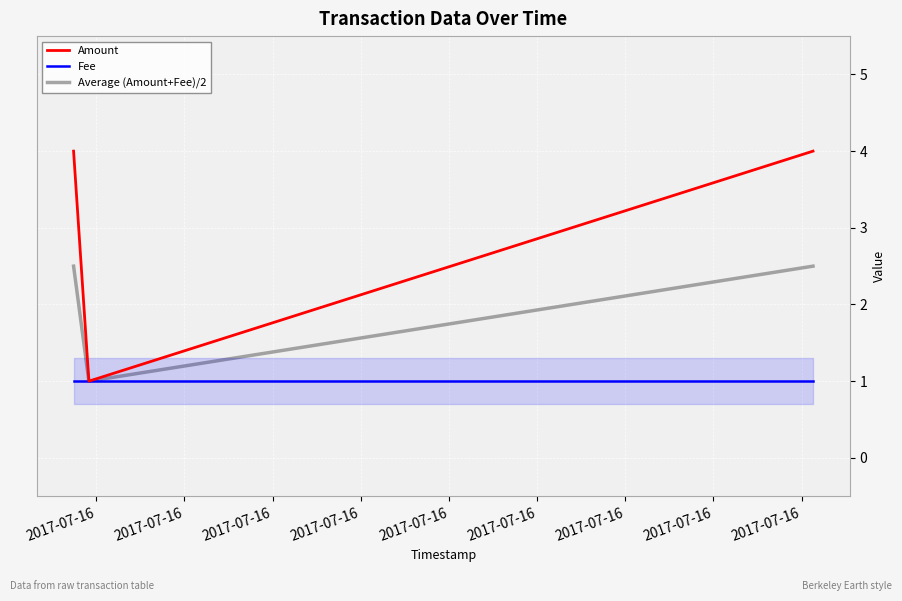

Which series has the widest spread of values?

Amount